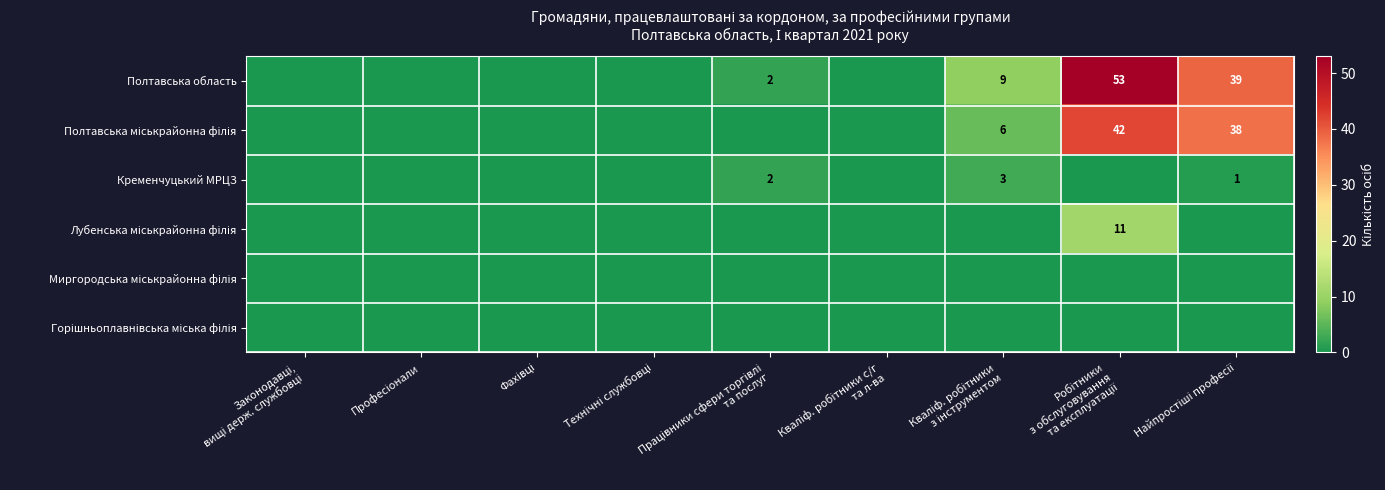

True or false: Кременчуцький МРЦЗ has a value of 0 at Професіонали.

True